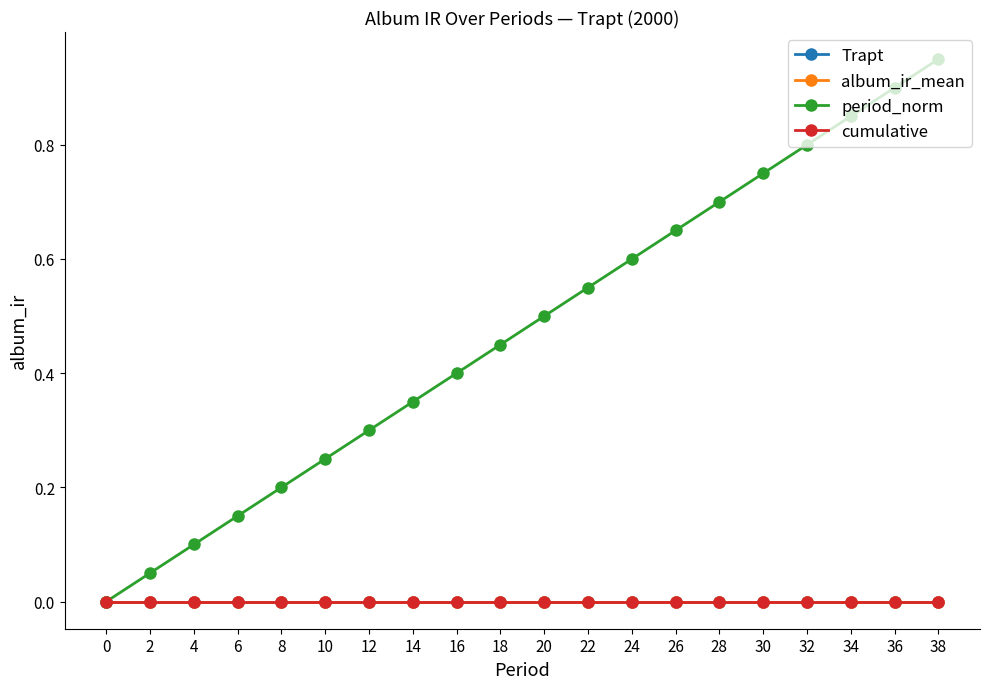

True or false: Trapt and album_ir_mean cross at least once.

False